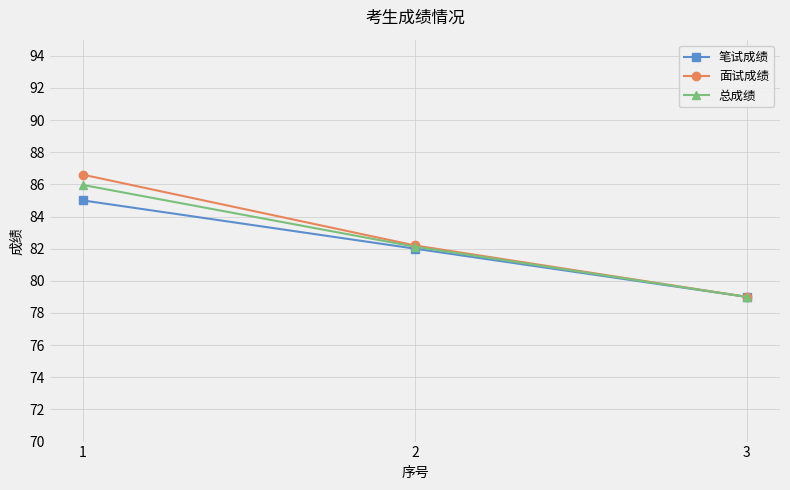

Reading left to right, transcribe all the data shown in this chart.

笔试成绩: 1=85.0	2=82.0	3=79.0
面试成绩: 1=86.6	2=82.2	3=79.0
总成绩: 1=86.0	2=82.1	3=79.0